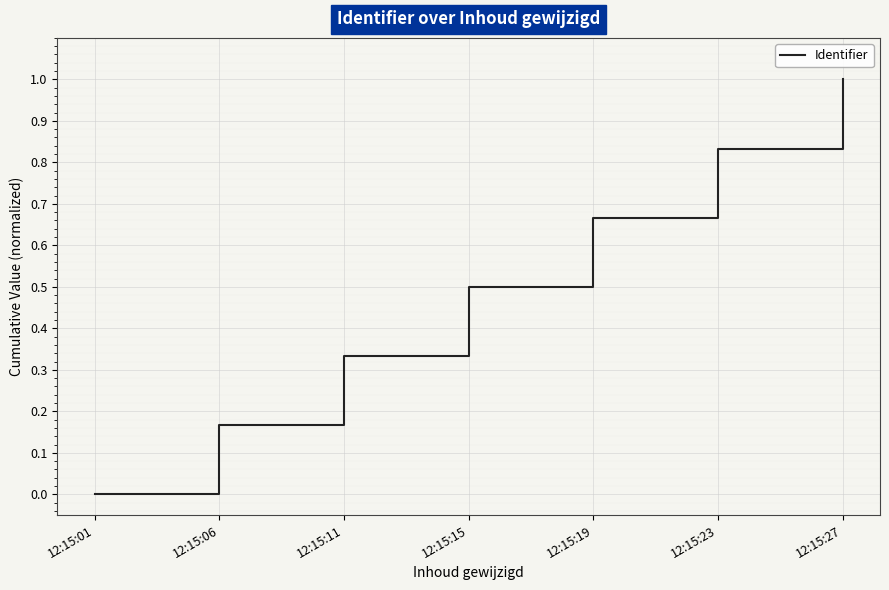

Which category has the lowest value across all series?

12:15:01